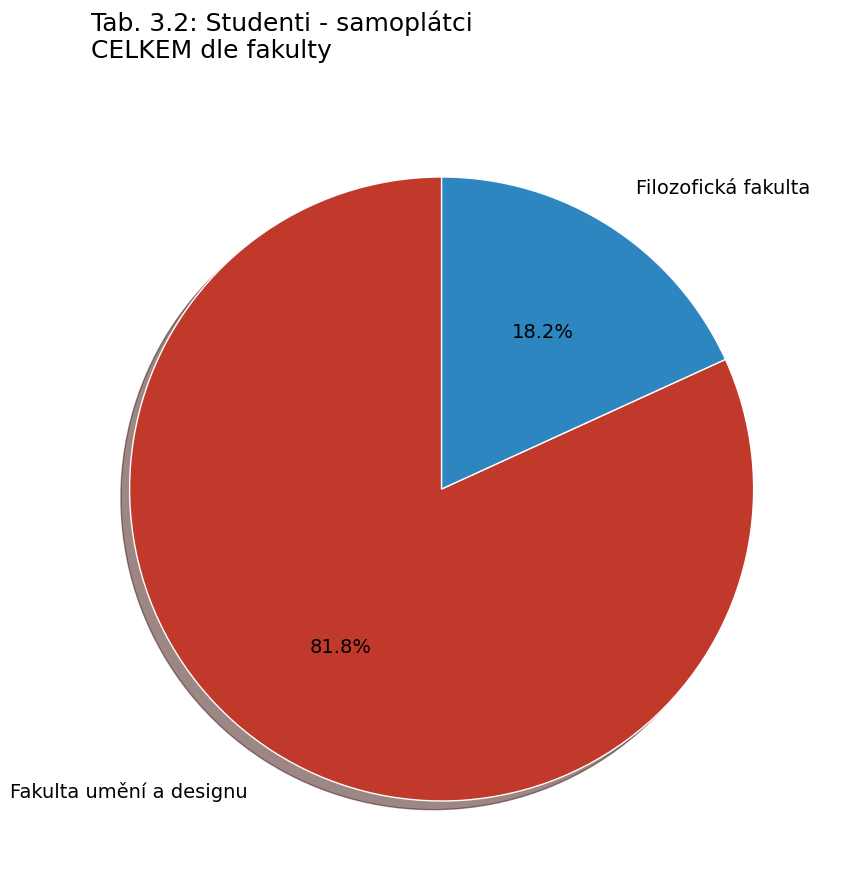

Combined, what portion of the pie is Filozofická fakulta and Fakulta umění a designu?

100.0%